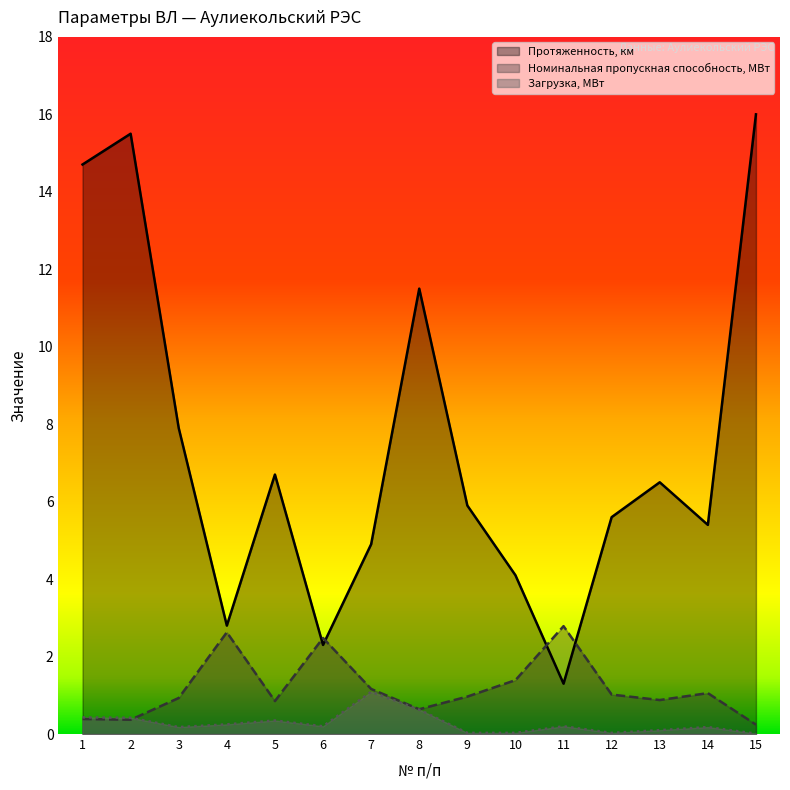

Which series has the widest spread of values?

Протяженность, км